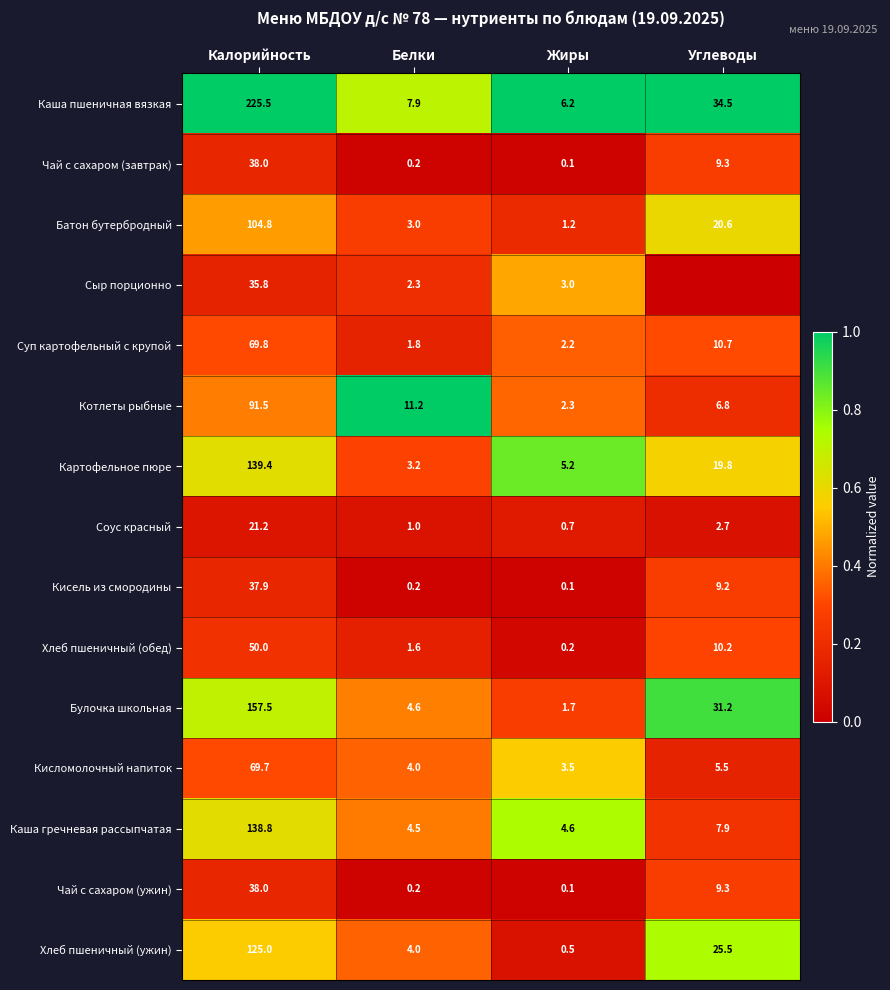

At which label does Кисель из смородины first exceed 9?

Калорийность